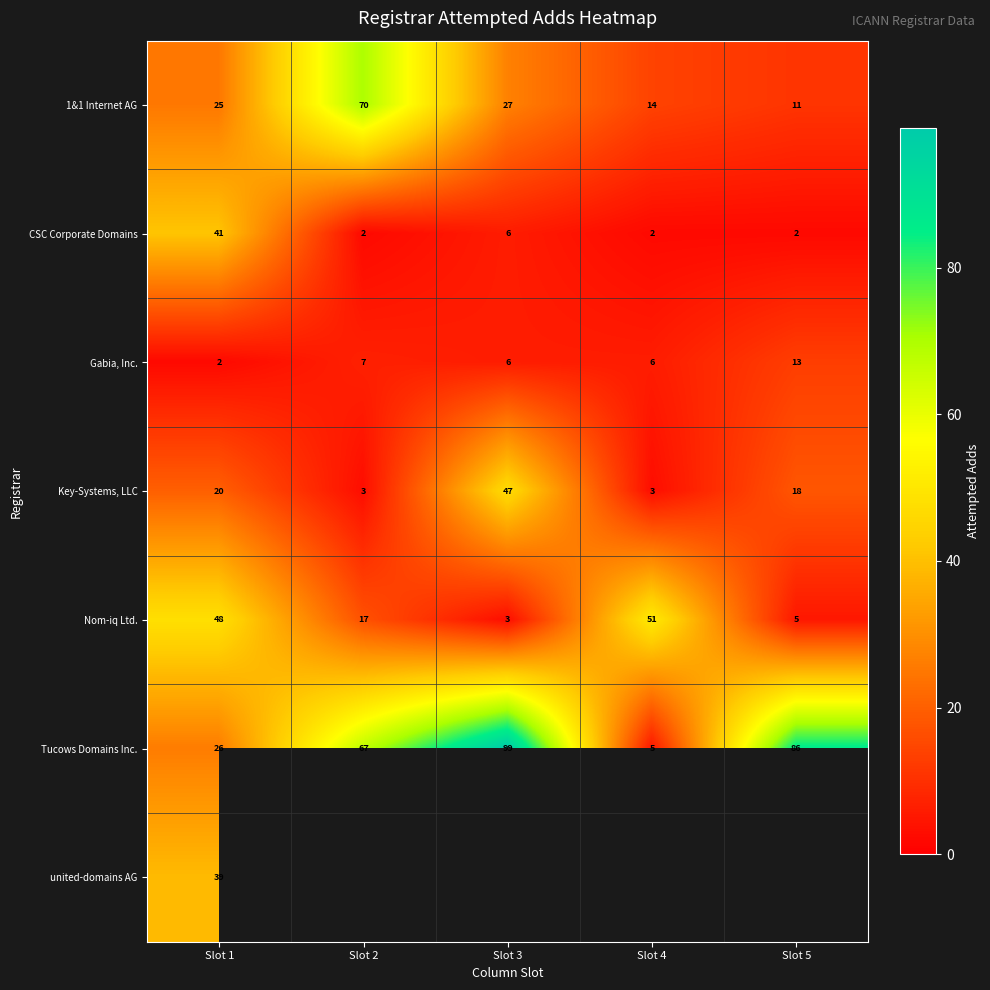

At which category is the sum across all series the highest?

Slot 1